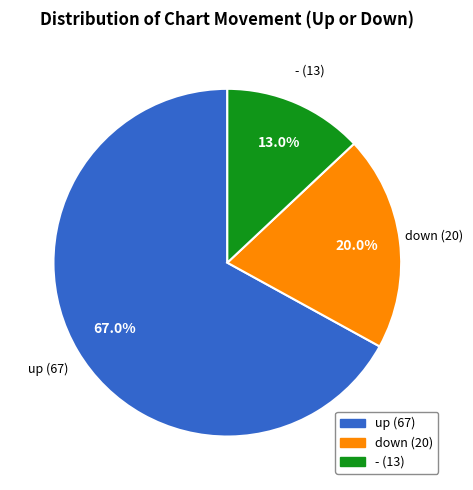

Between up and -, which is larger?

up